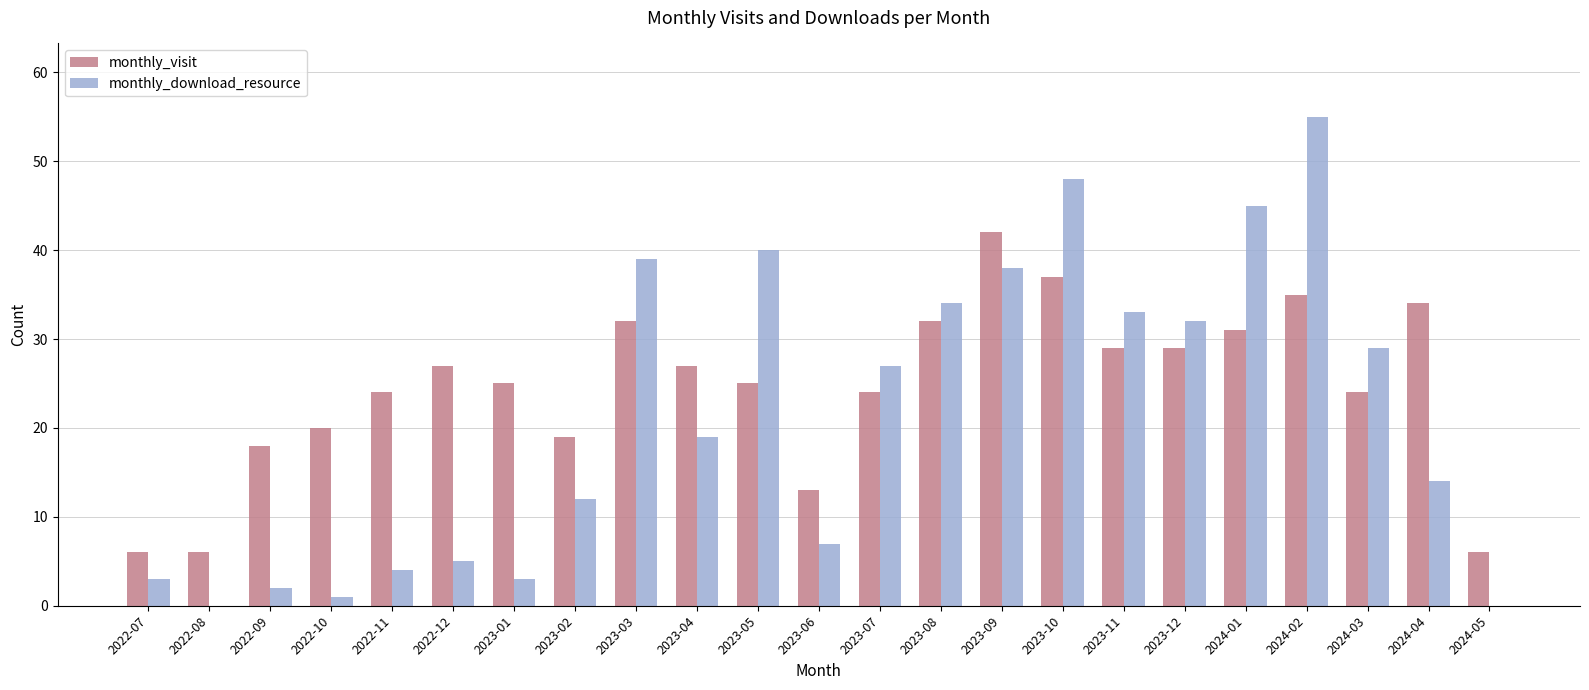

How many distinct data groups are displayed?

2